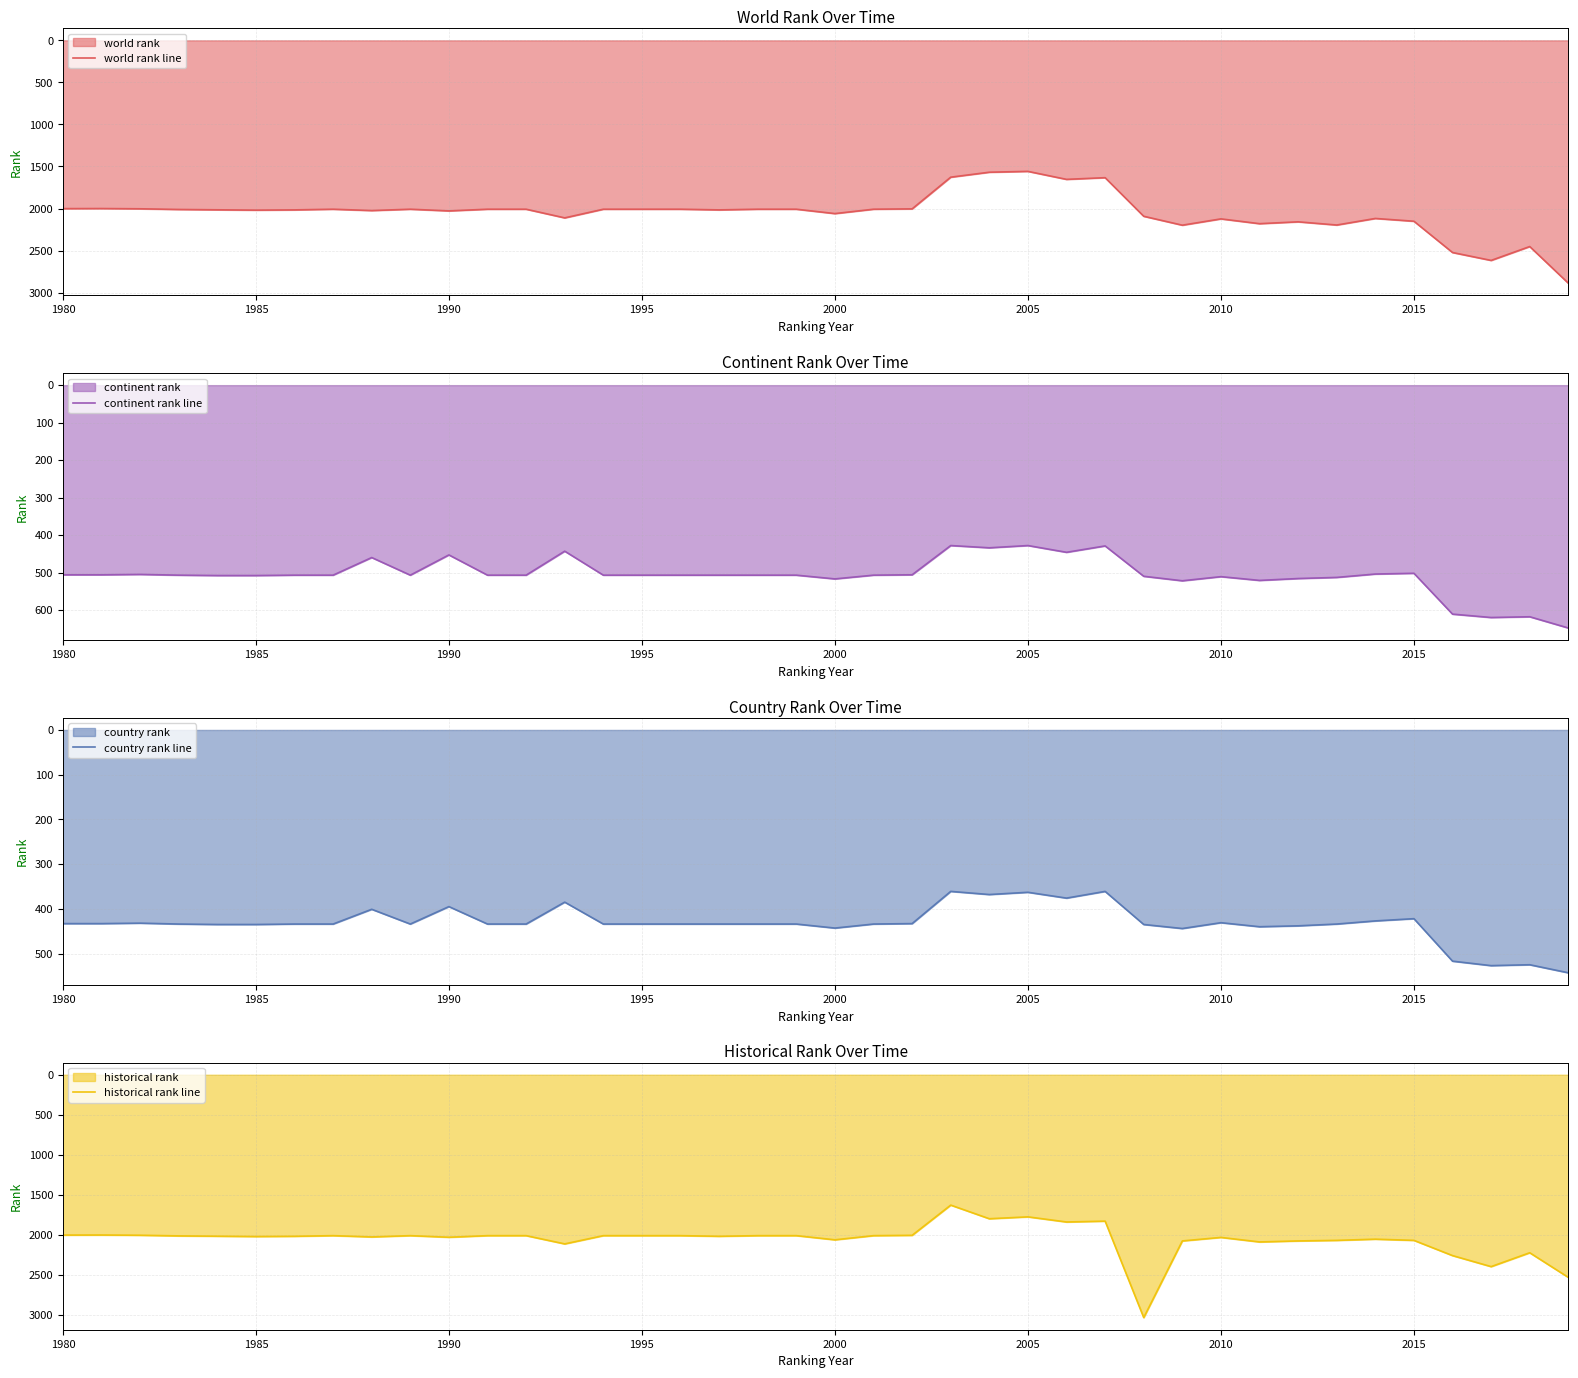

What is the difference between the second highest and second lowest values in the world rank line series?

1049